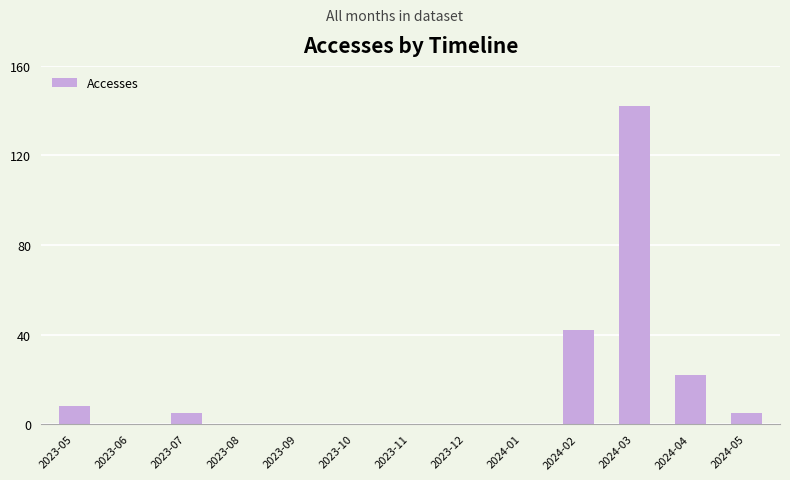

At which label is the value closest to 71?

2024-02